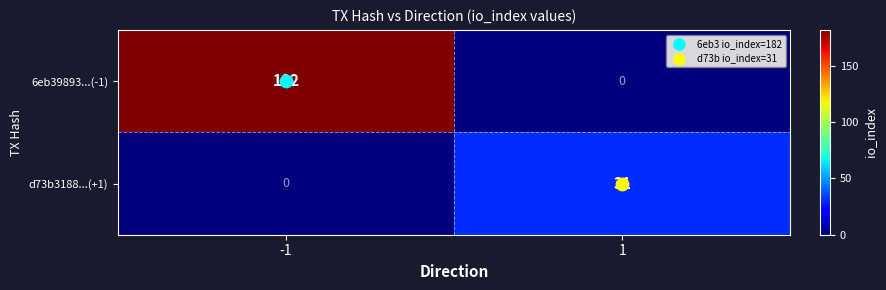

What is the maximum value shown in the chart?

182